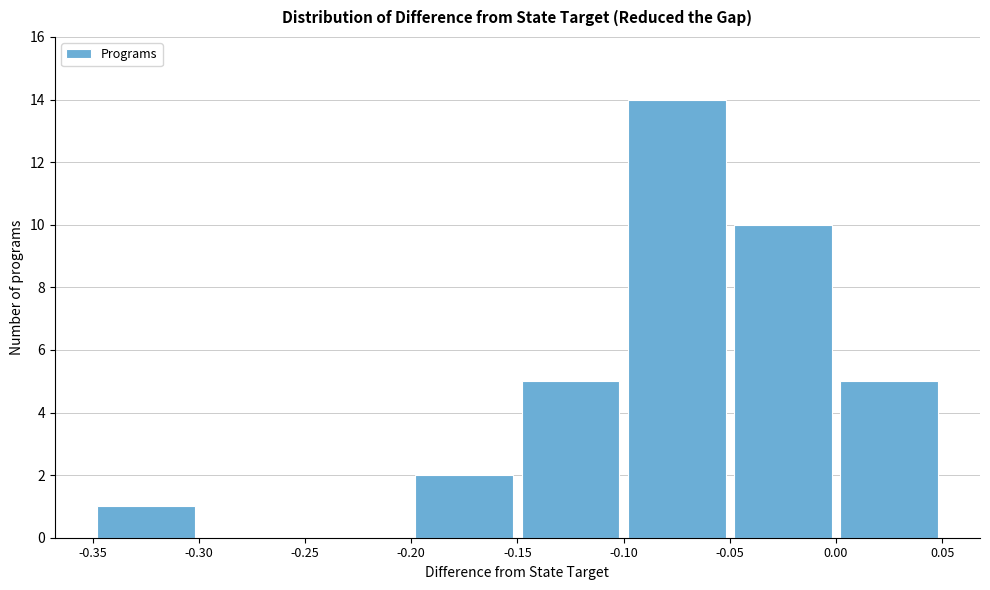

Reading left to right, list every bar in this chart as the range it spans on the x-axis followed by its height. The values are not printed on the chart, so give them approximately, as read against the axis.

-0.35 to -0.30: 1
-0.30 to -0.25: 0
-0.25 to -0.20: 0
-0.20 to -0.15: 2
-0.15 to -0.10: 5
-0.10 to -0.05: 14
-0.05 to 0.00: 10
0.00 to 0.05: 5